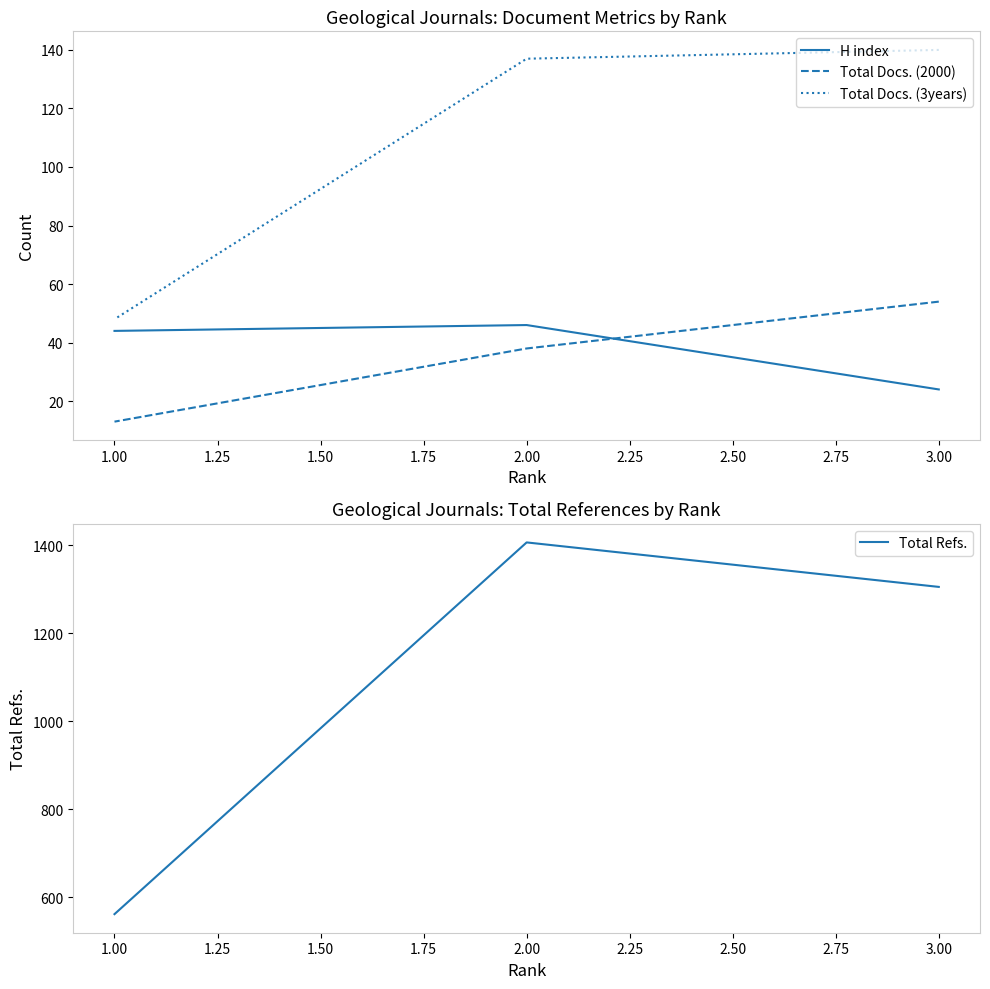

How many values in the Total Docs. (2000) series are below 38?

1